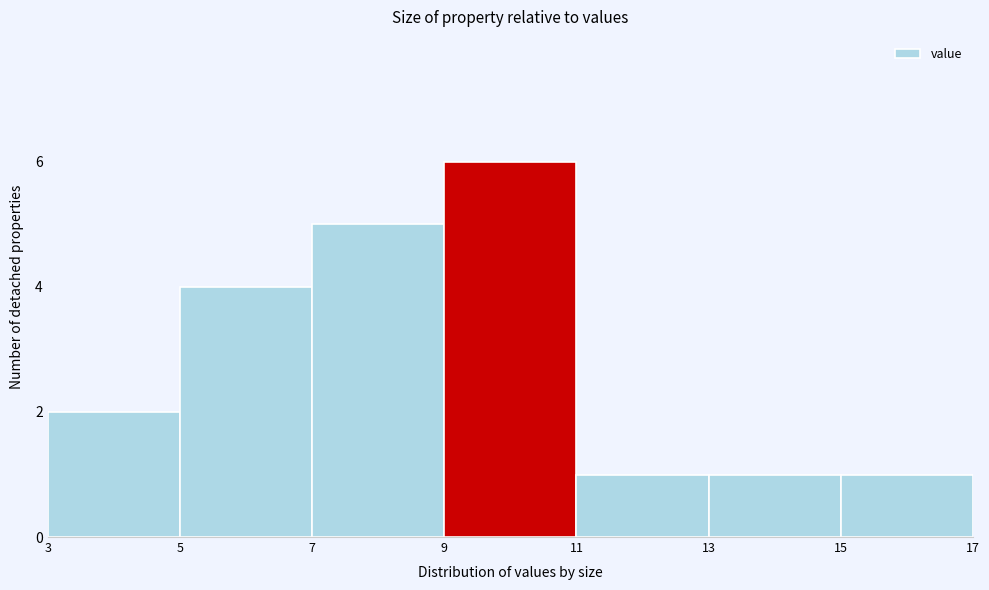

Reading left to right, transcribe this chart: for each bar, give the range it covers on the x-axis and its height. The values are not printed on the chart, so give them approximately, as read against the axis.

3 to 5: 2
5 to 7: 4
7 to 9: 5
9 to 11: 6
11 to 13: 1
13 to 15: 1
15 to 17: 1